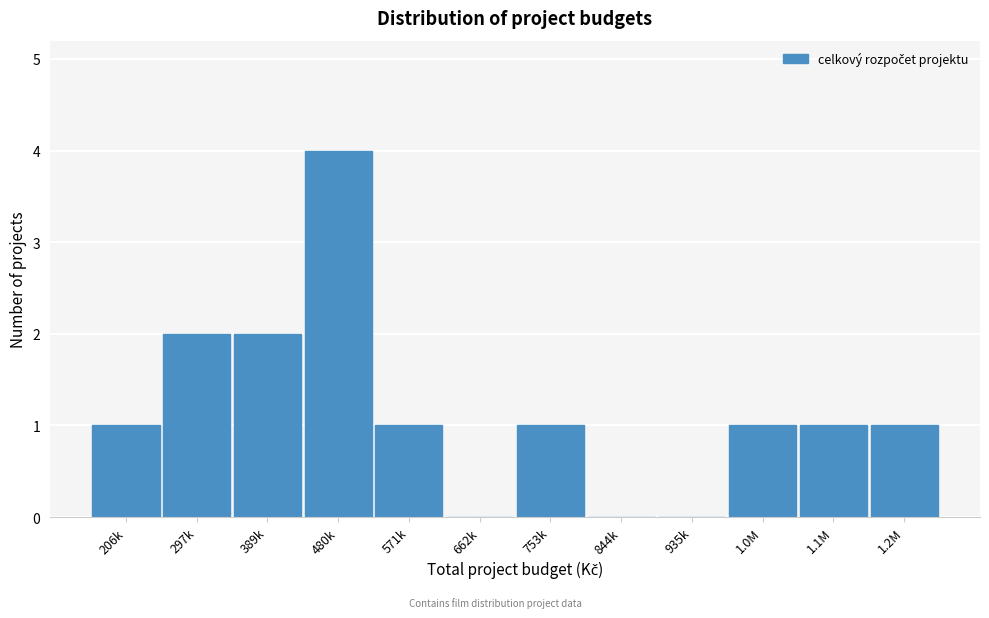

Reading left to right, what are all the values shown in this chart?

206k=1	297k=2	389k=2	480k=4	571k=1	662k=0	753k=1	844k=0	935k=0	1.0M=1	1.1M=1	1.2M=1